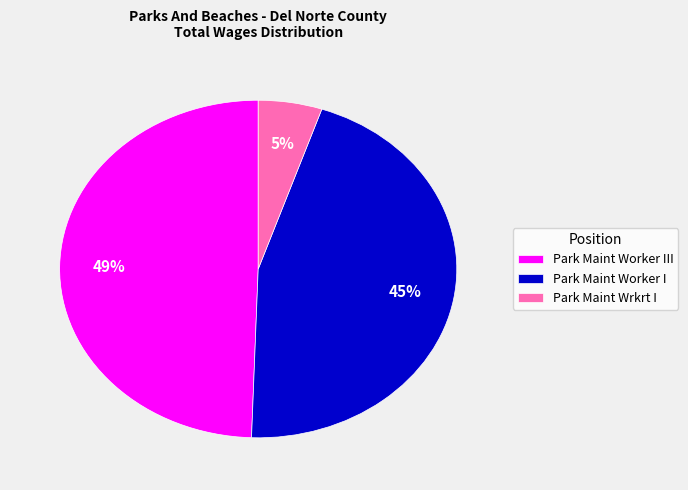

The Park Maint Wrkrt I slice represents 5% of the pie. True or false?

True